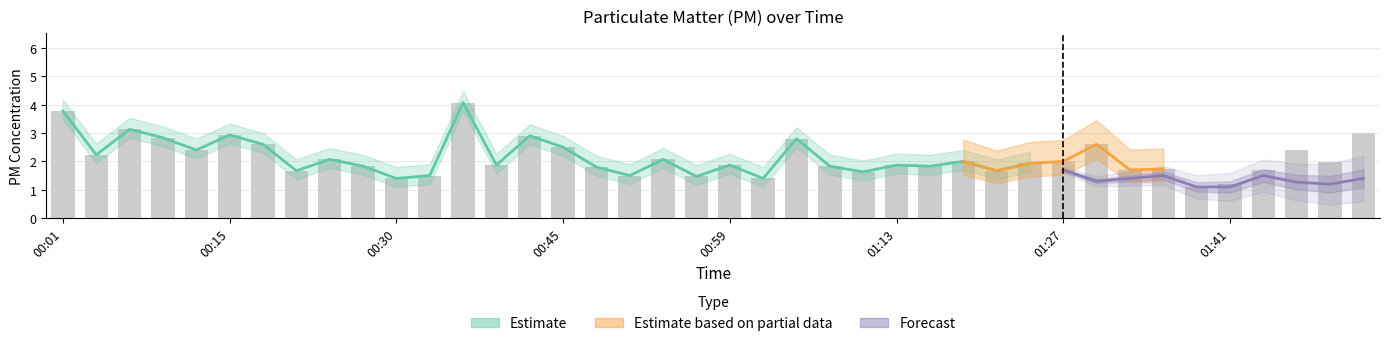

Which has a higher value, 00:42 or 01:41?

00:42